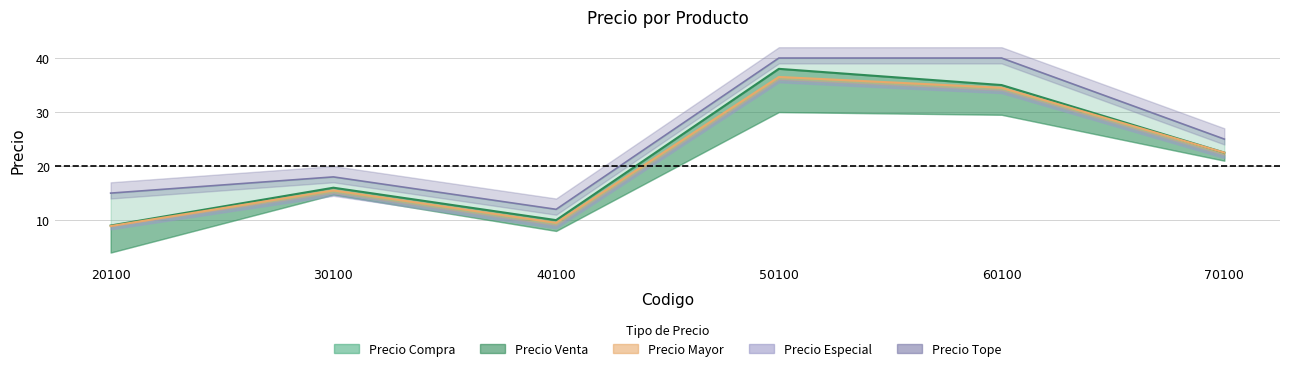

What is the maximum value for Precio Venta?

38.0